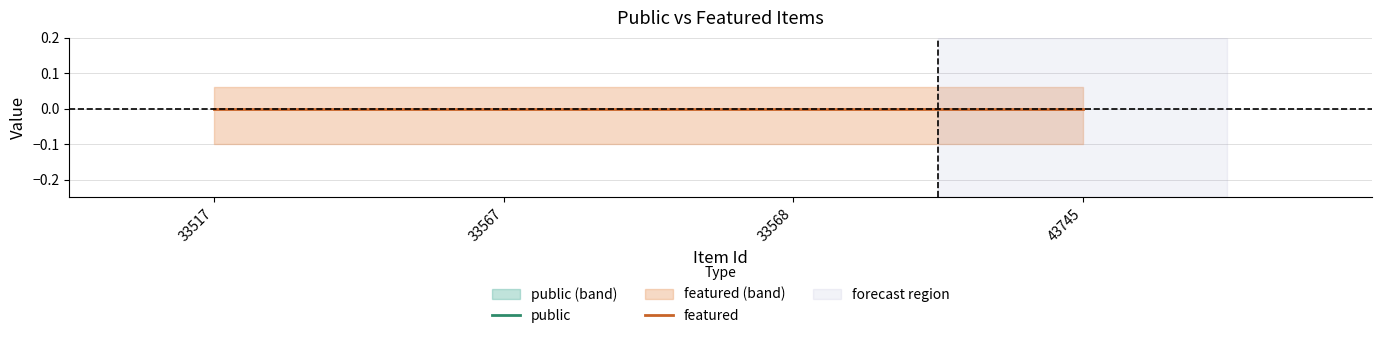

Is the value of public at 33517 greater than the value of featured at 33517?

Yes